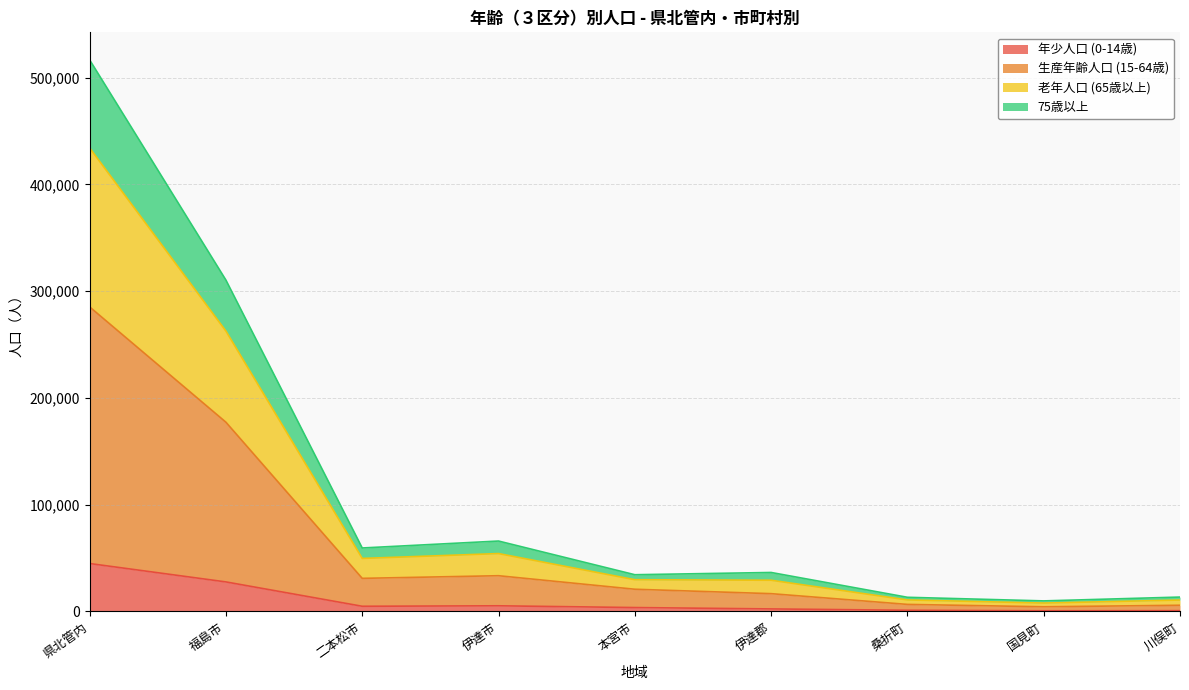

Where is 老年人口 (65歳以上) nearest to the value 263259?

福島市